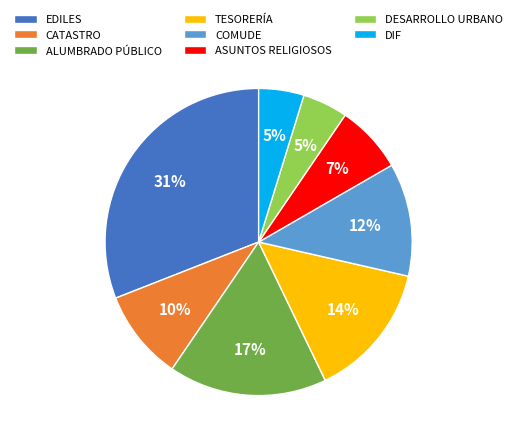

To the nearest percent, what is the average slice percentage?

12%